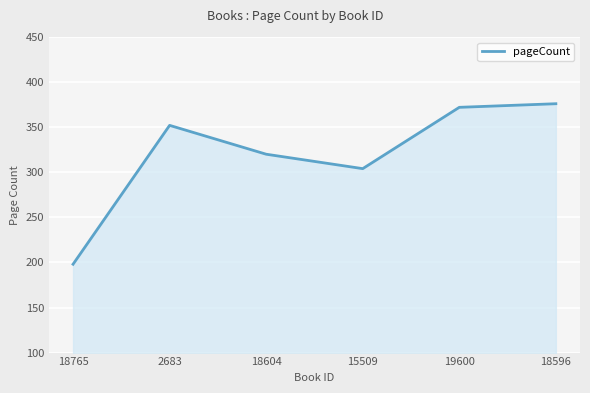

What is the approximate value at 2683, to the nearest 5?

350